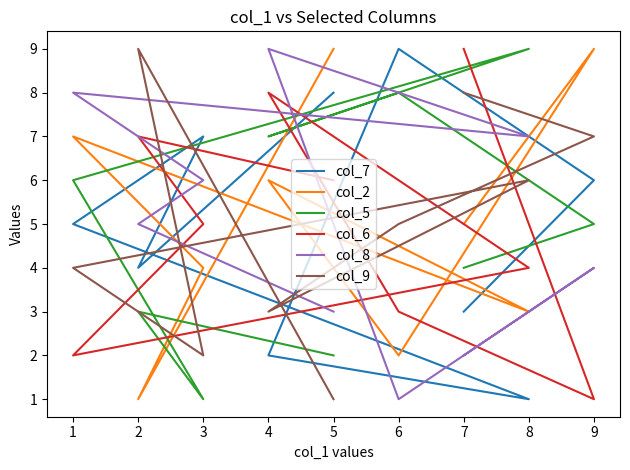

How many col_9 values are between 3 and 7?

5